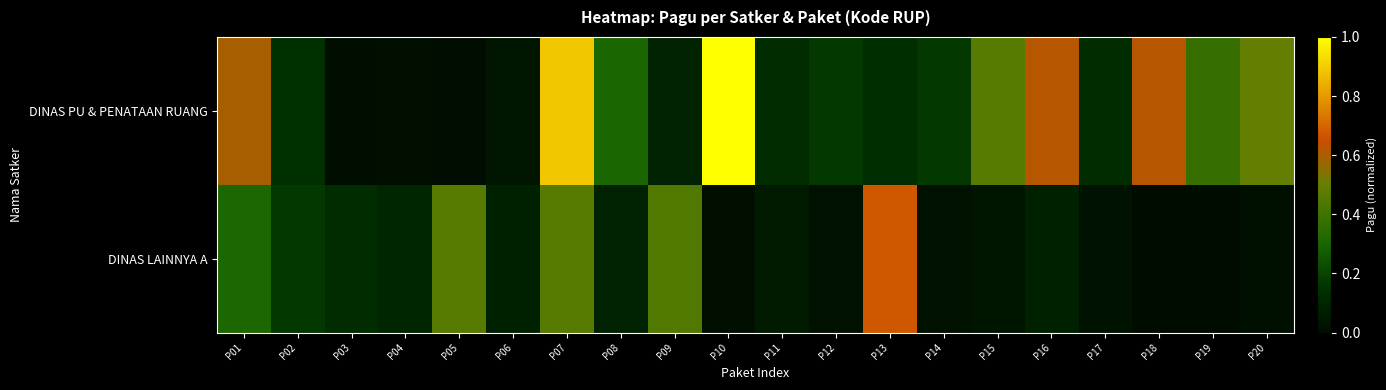

Reading left to right, extract all data points from this chart.

DINAS PU & PENATAAN RUANG: P01=0.6	P02=0.1	P03=0.0	P04=0.0	P05=0.0	P06=0.0	P07=0.9	P08=0.3	P09=0.1	P10=1.0	P11=0.1	P12=0.2	P13=0.1	P14=0.2	P15=0.5	P16=0.6	P17=0.1	P18=0.6	P19=0.4	P20=0.5
DINAS LAINNYA A: P01=0.3	P02=0.2	P03=0.1	P04=0.1	P05=0.5	P06=0.1	P07=0.5	P08=0.1	P09=0.4	P10=0.0	P11=0.1	P12=0.0	P13=0.7	P14=0.0	P15=0.0	P16=0.1	P17=0.0	P18=0.0	P19=0.0	P20=0.0